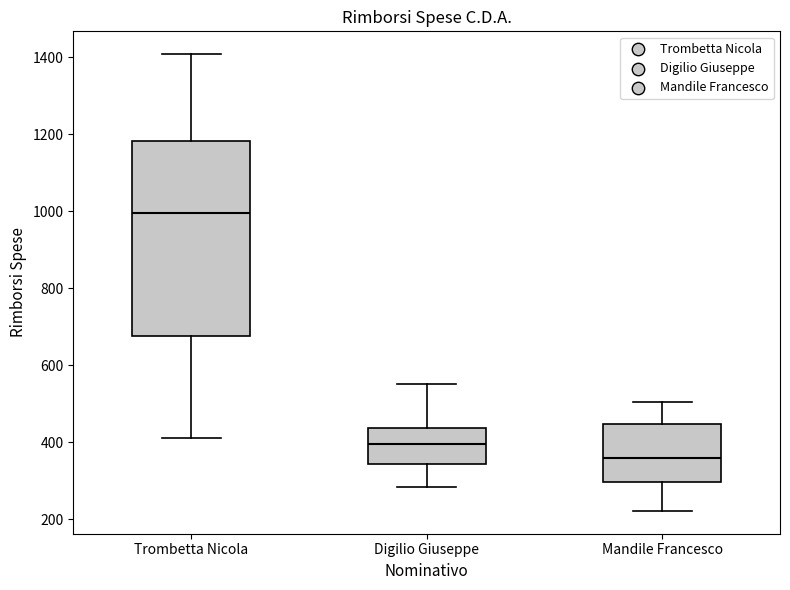

Reading left to right, read every box against the y-axis: the position of its median line, the range the box covers, and the ends of its whiskers. The values are not printed on the chart, so give them approximately, as read against the axis.

Trombetta Nicola: median 1000, box 680 to 1180, whiskers 420 to 1400
Digilio Giuseppe: median 400, box 340 to 440, whiskers 280 to 560
Mandile Francesco: median 360, box 300 to 440, whiskers 220 to 500